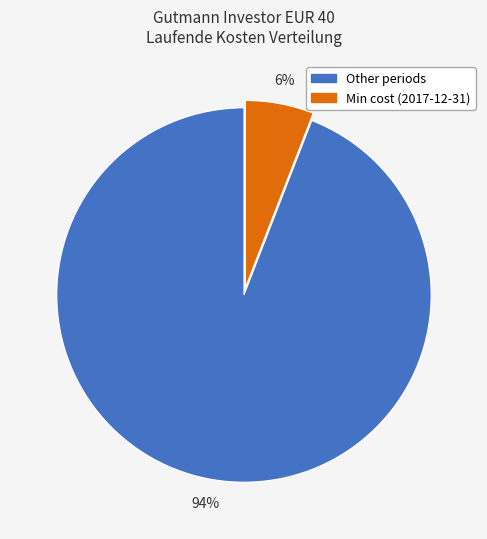

Does any single category account for the majority?

Yes